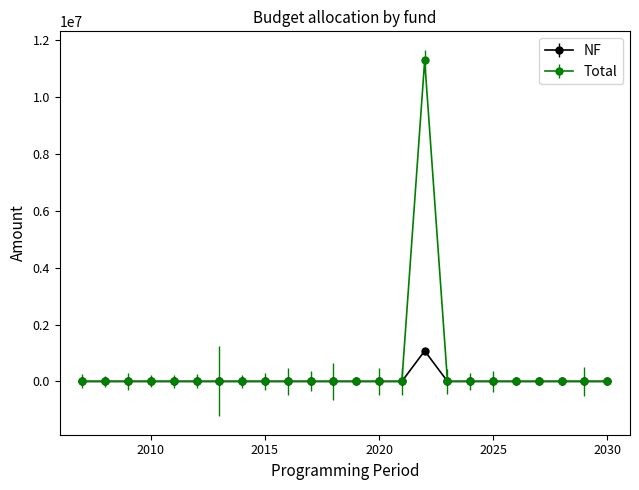

What are all the series names shown in the legend?

NF, Total